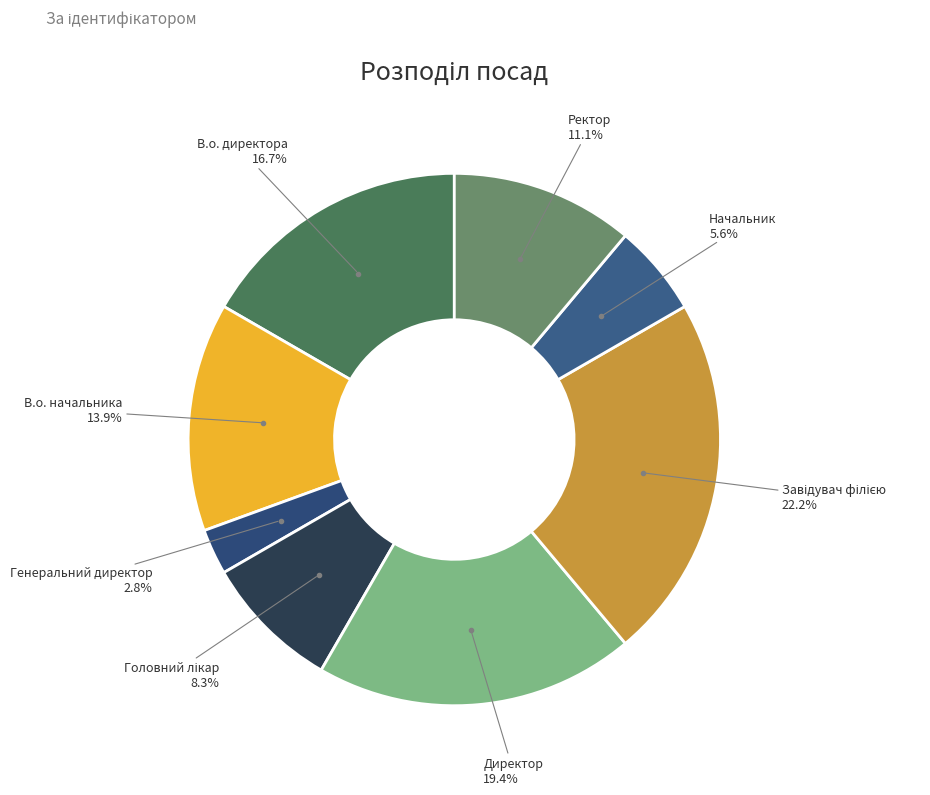

Count the number of slices in the pie.

8